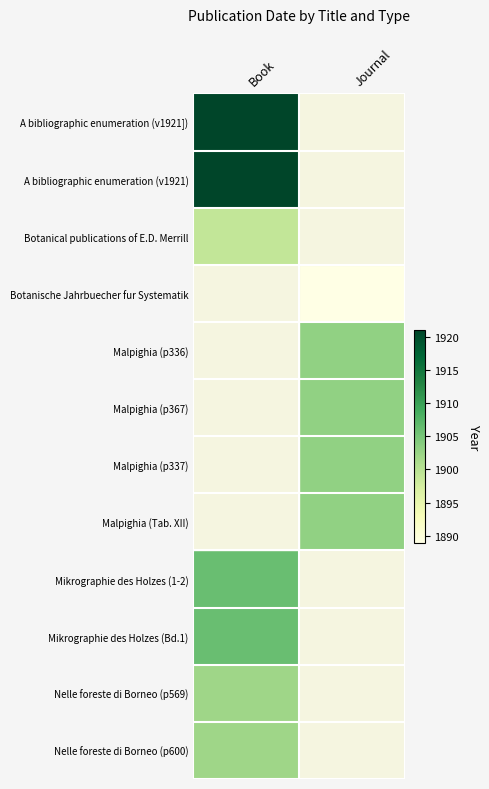

How many data points does each series have?

2